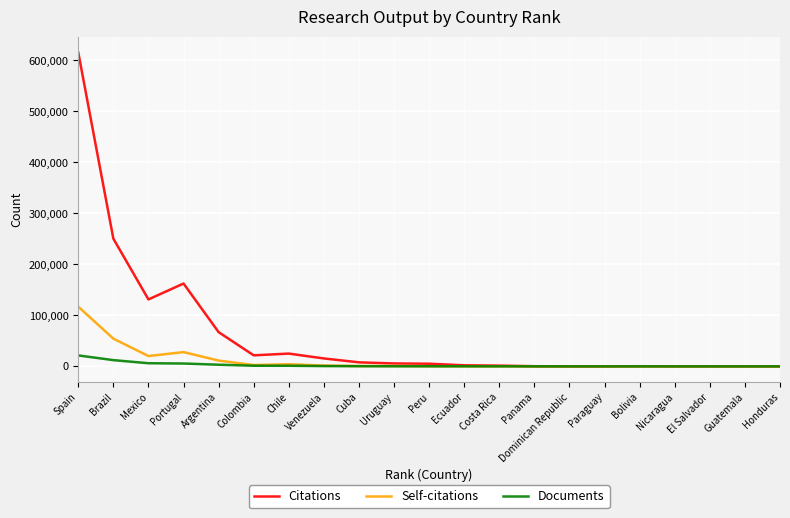

The value of Self-citations at Guatemala is 0. True or false?

True